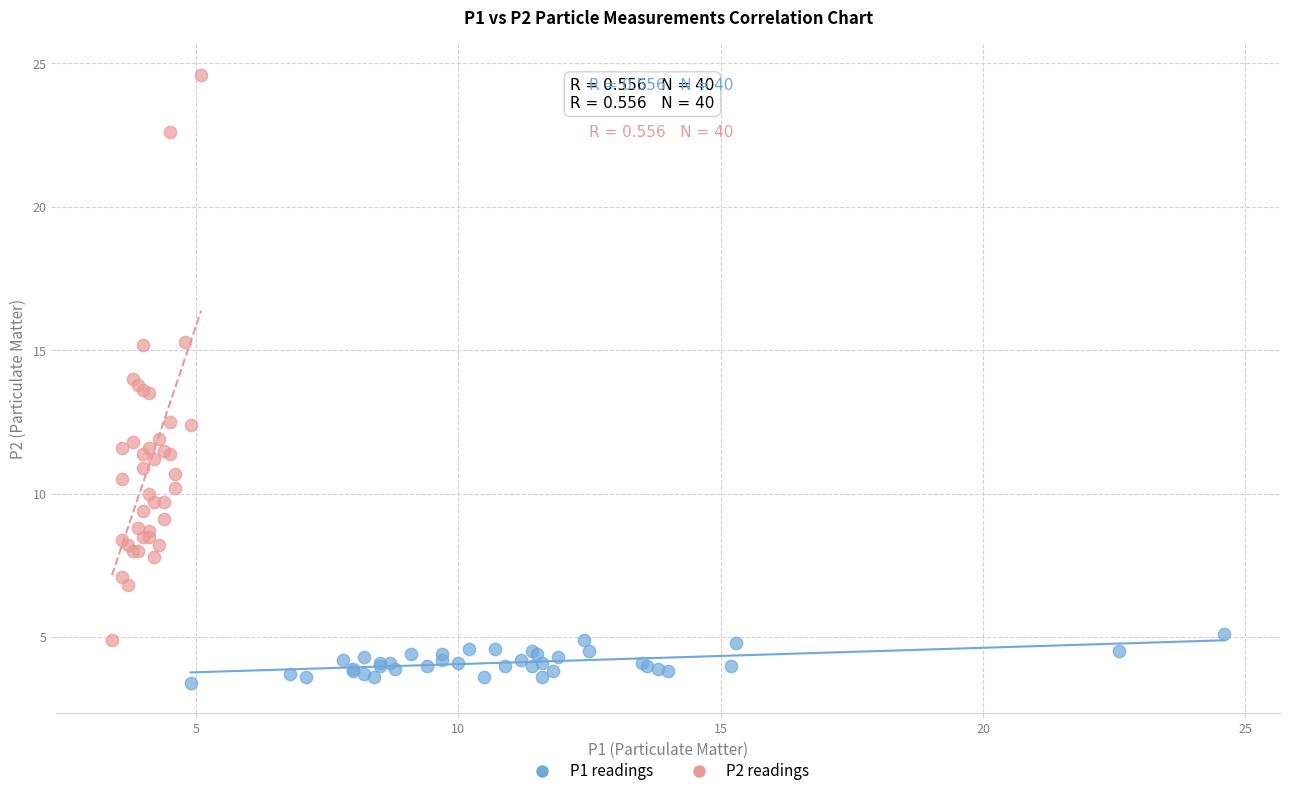

Which series contains the lowest Y value?

P1 readings